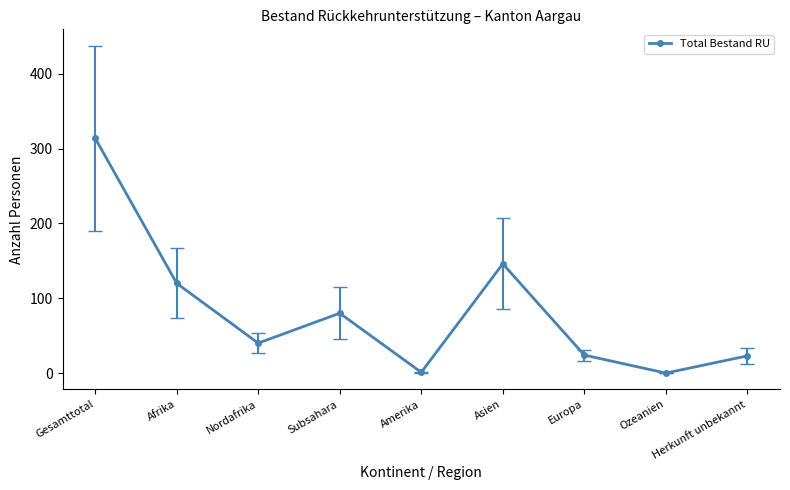

What is the sum of the values at Amerika and Herkunft unbekannt?

24